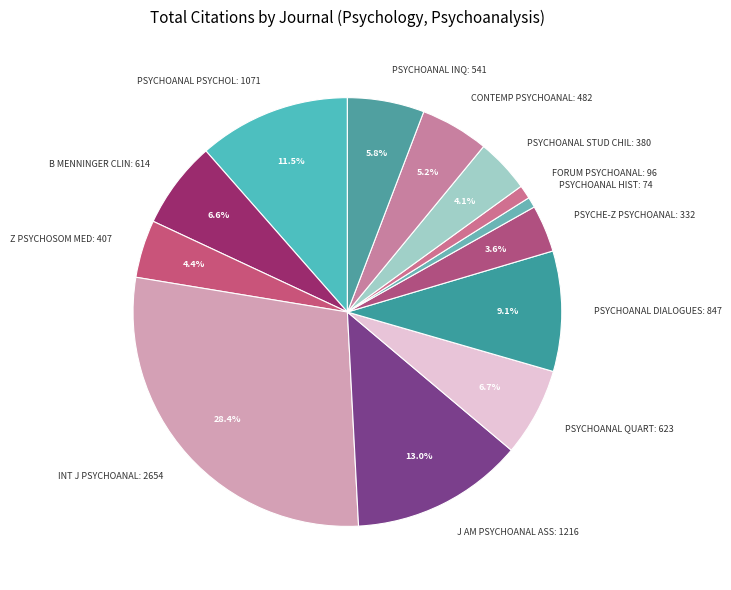

To the nearest percent, what is the difference between the largest and smallest slice percentages?

28%